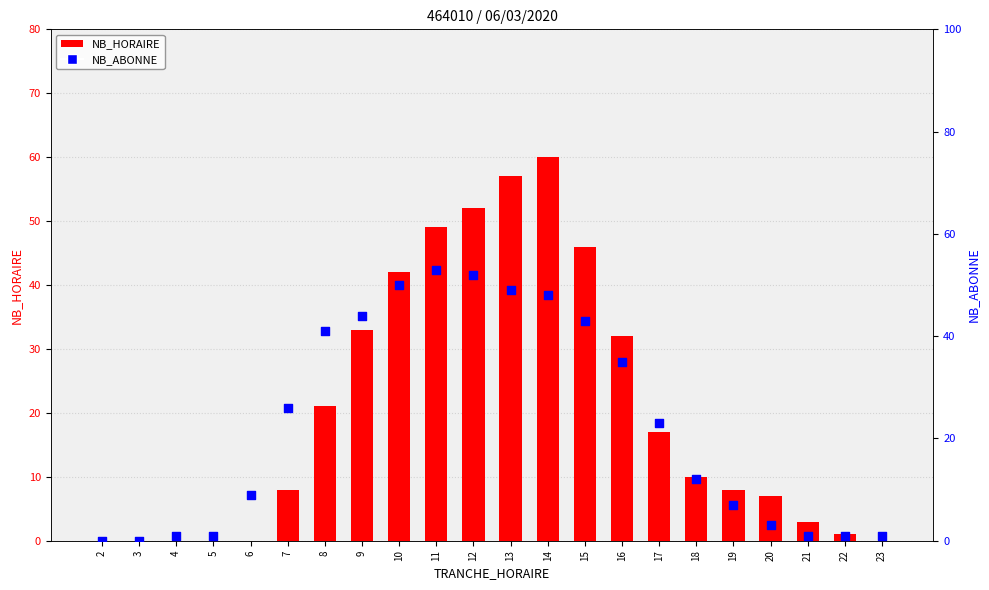

Which series has the largest total across all categories?

NB_ABONNE